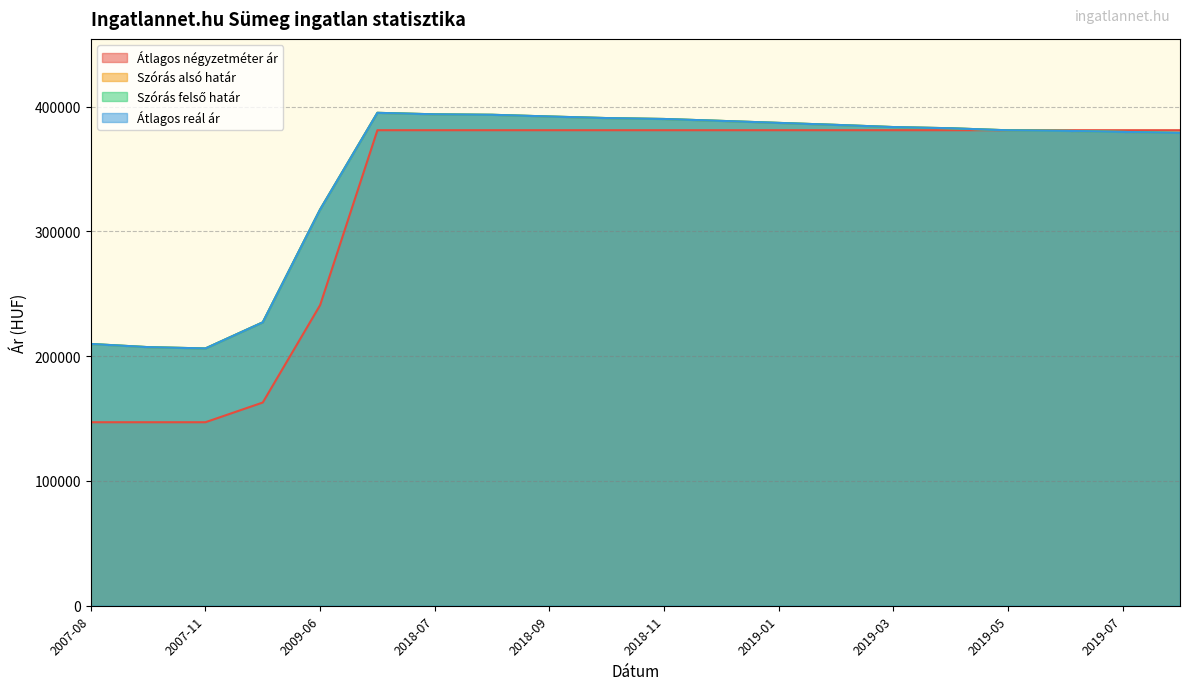

What is the value of the Átlagos reál ár point at the 7th from the left?

393807